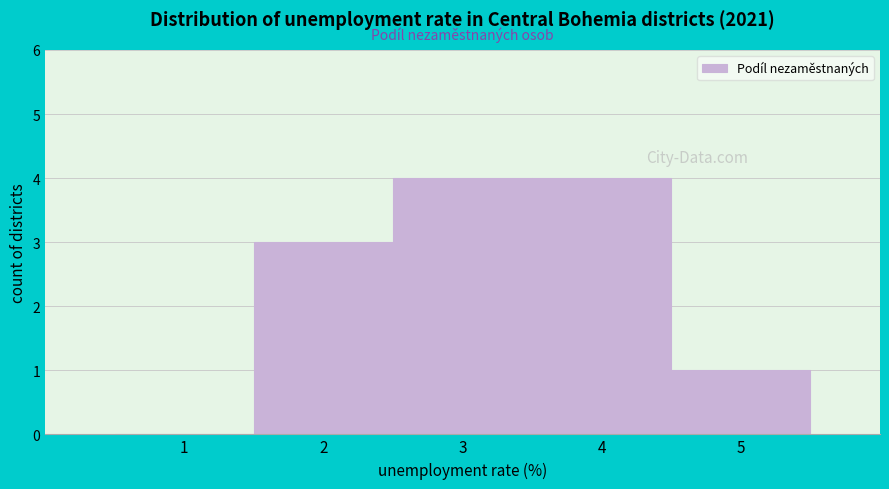

Reading left to right, extract all data points from this chart.

1=0	2=3	3=4	4=4	5=1